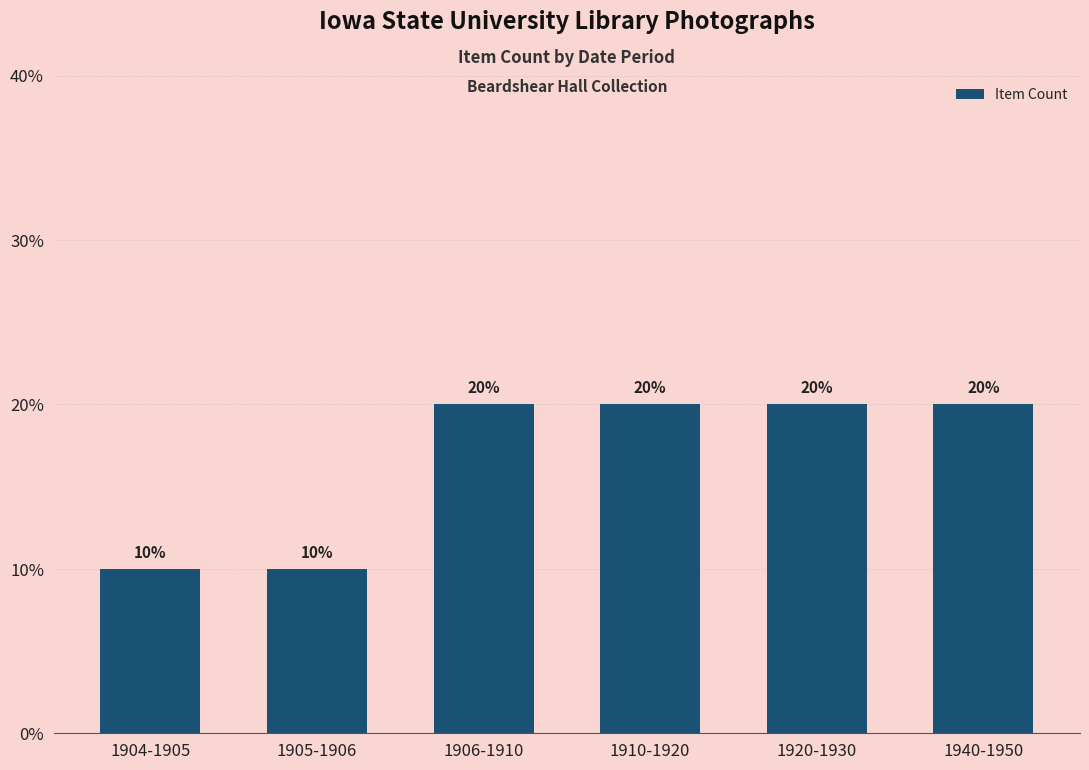

At which label is the value closest to 1?

1904-1905